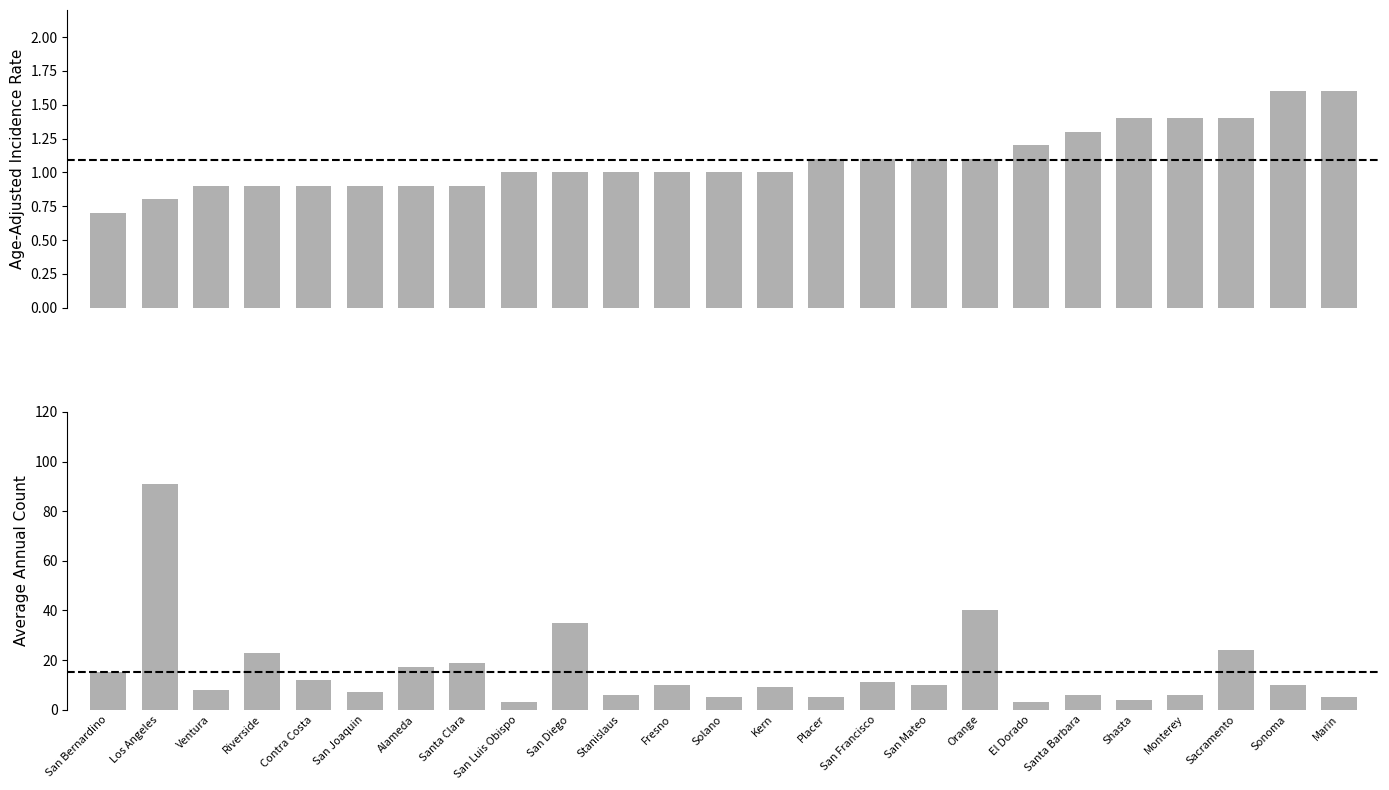

Rank the categories by Average Annual Count value from lowest to highest.

San Luis Obispo, El Dorado, Shasta, Solano, Placer, Marin, Stanislaus, Santa Barbara, Monterey, San Joaquin, Ventura, Kern, Fresno, San Mateo, Sonoma, San Francisco, Contra Costa, San Bernardino, Alameda, Santa Clara, Riverside, Sacramento, San Diego, Orange, Los Angeles